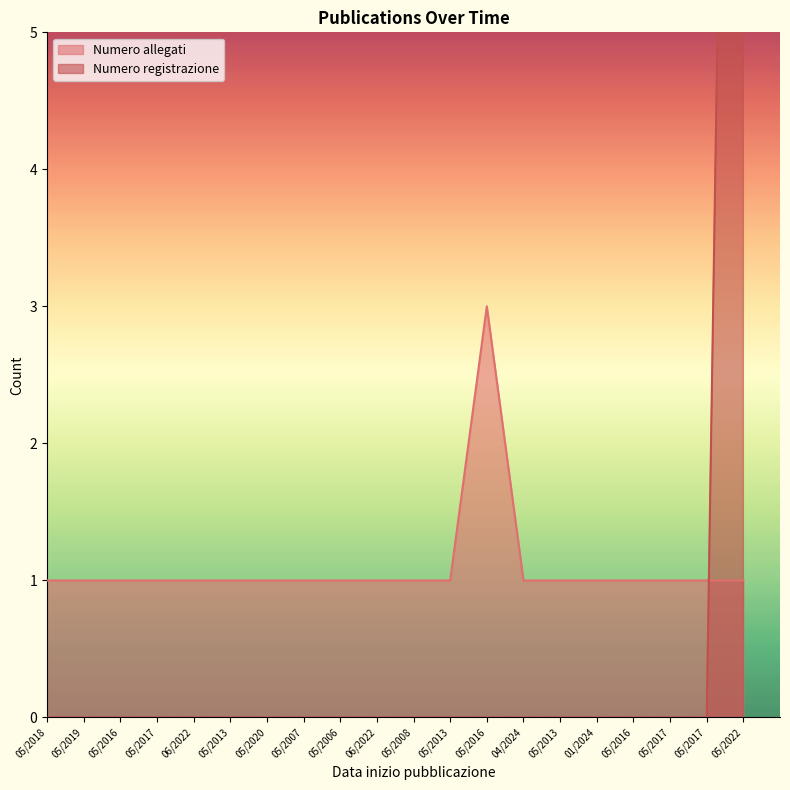

Which series changed the most between 05/2013 and 05/2016?

Numero allegati